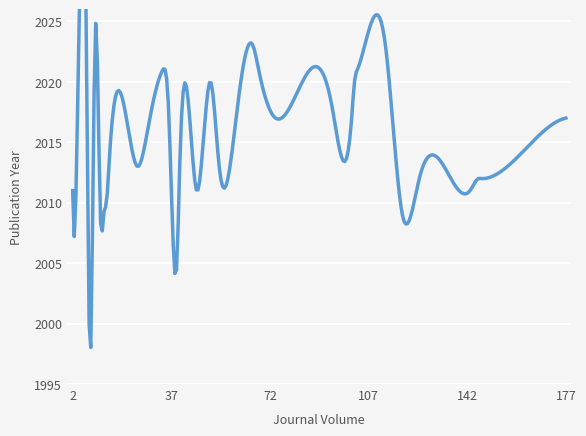

Where is the data nearest to the value 2011?

2